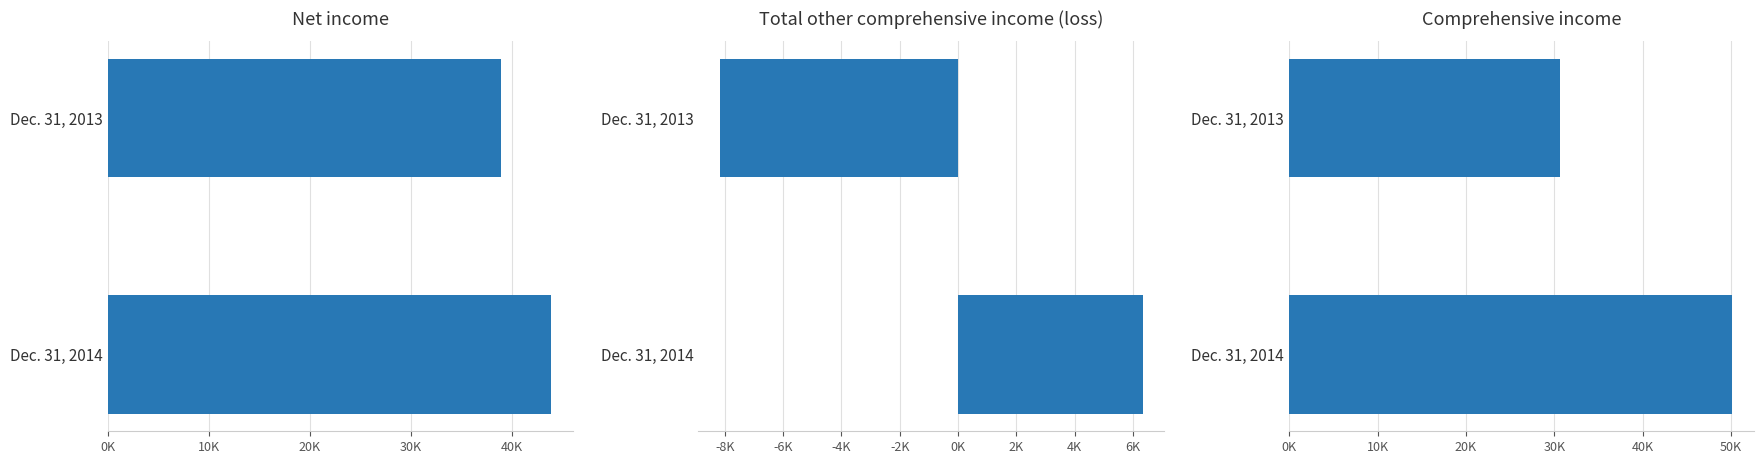

What is the sum of the Total other comprehensive income (loss) values at Dec. 31, 2013 and Dec. 31, 2014?

-1859